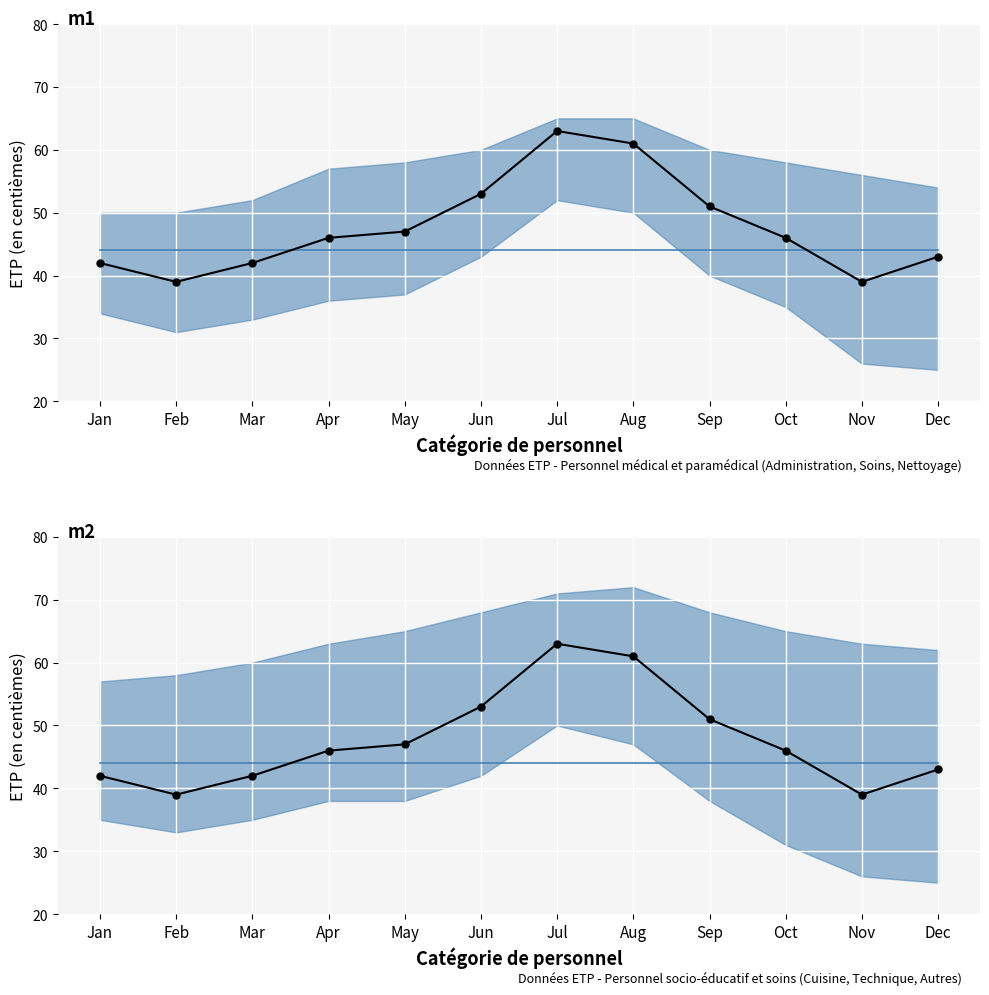

Reading left to right, what are all the values shown in this chart?

ETP Soins: Jan=44	Feb=44	Mar=44	Apr=44	May=44	Jun=44	Jul=44	Aug=44	Sep=44	Oct=44	Nov=44	Dec=44
ETP Nettoyage: Jan=42	Feb=39	Mar=42	Apr=46	May=47	Jun=53	Jul=63	Aug=61	Sep=51	Oct=46	Nov=39	Dec=43